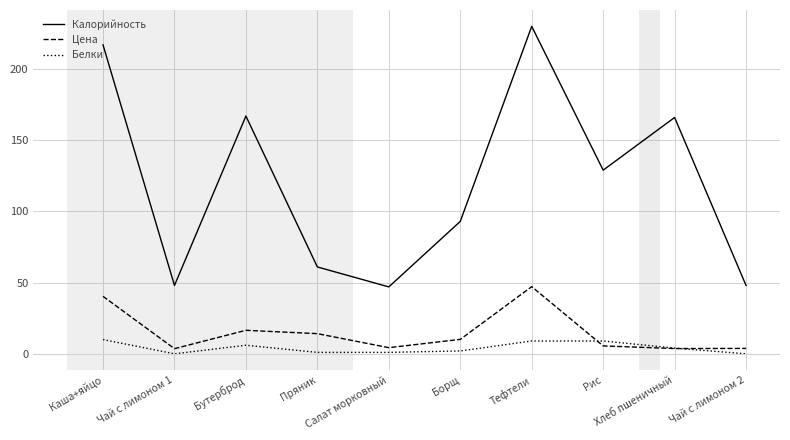

What is the maximum value for Белки?

10.0